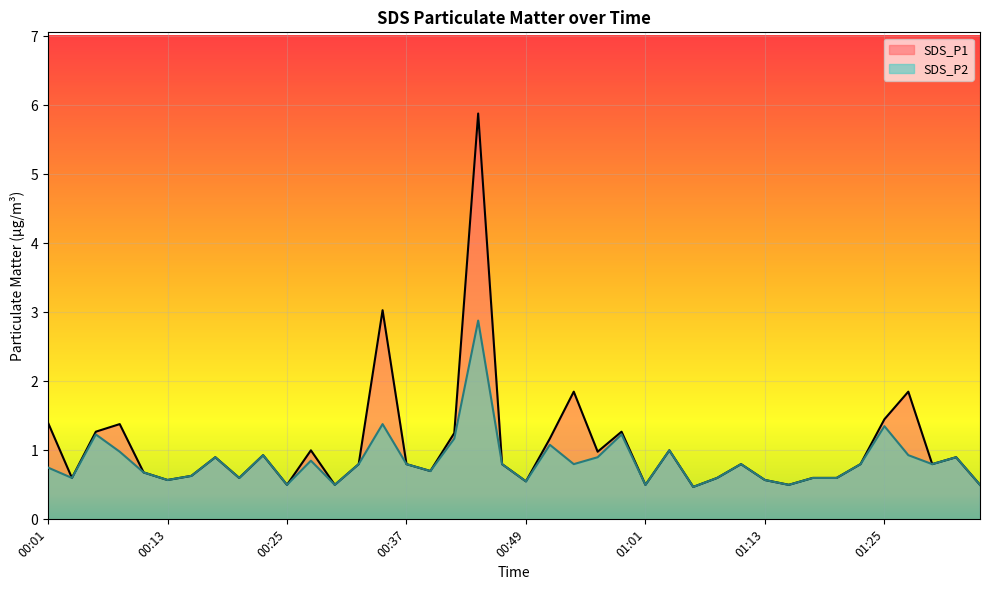

At how many categories does at least one series exceed 0?

40